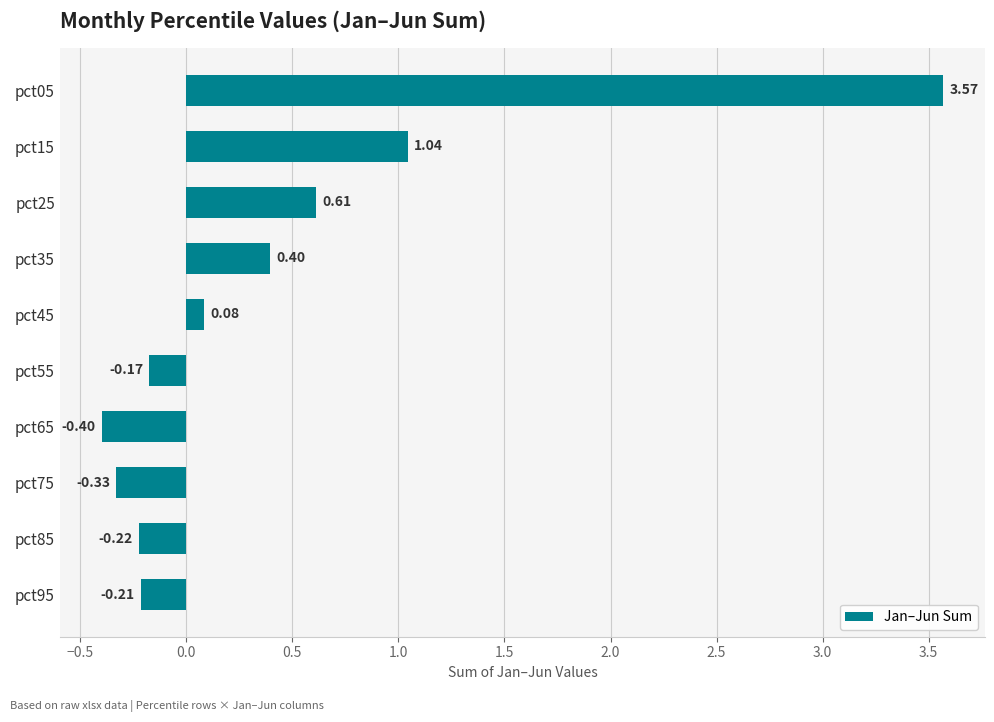

At which label is the value closest to 1?

pct15